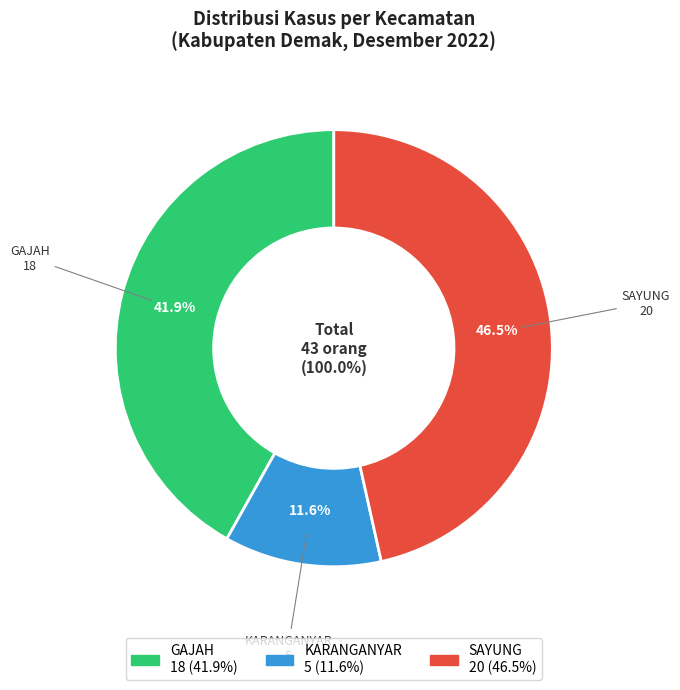

To the nearest percent, what is the combined percentage of SAYUNG and KARANGANYAR?

58%